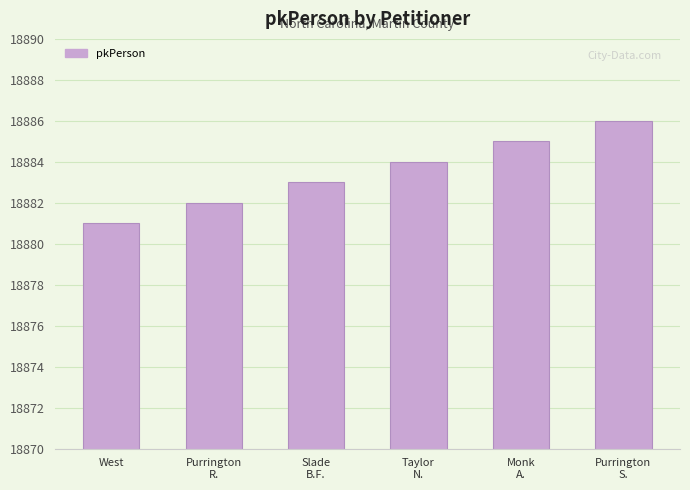

What is the sum of all values?

113301